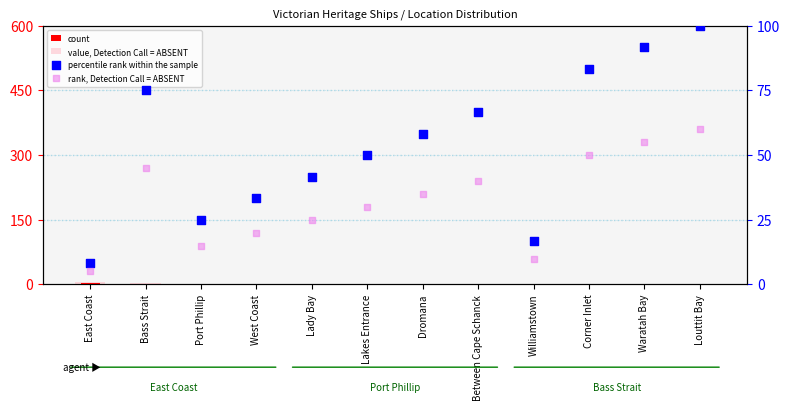

Which series has the largest Y range (max minus min)?

percentile rank within the sample